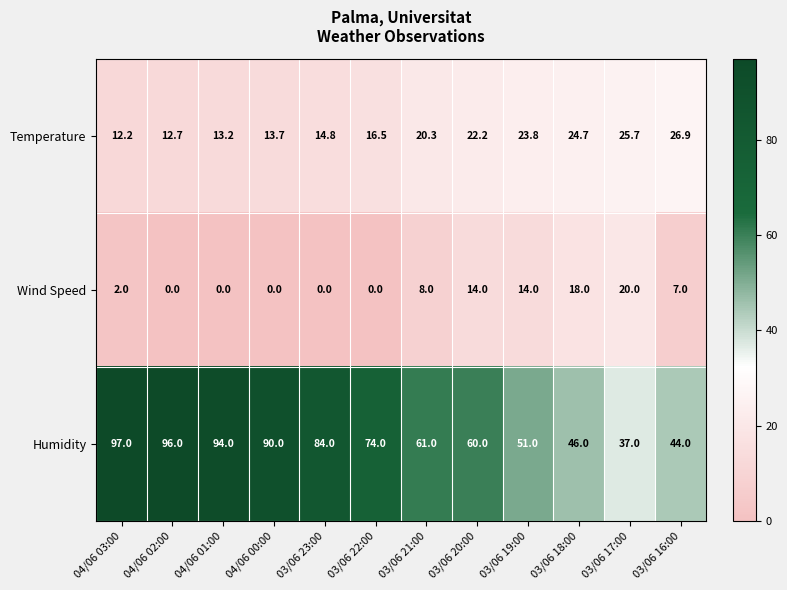

Which label corresponds to the largest value in the chart?

04/06 03:00